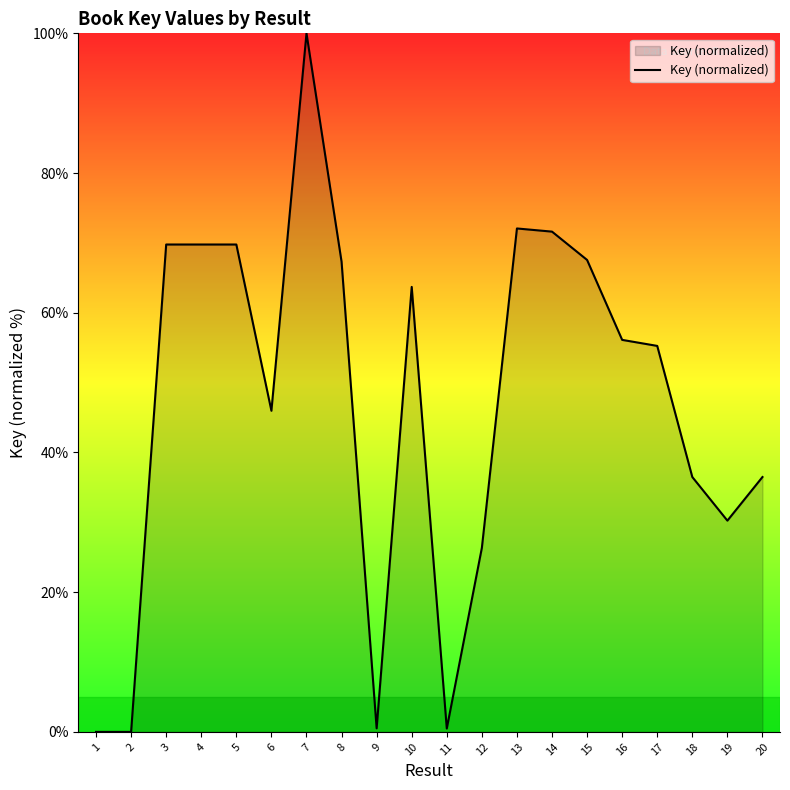

What is the difference between the values at 6 and 13?

26.1